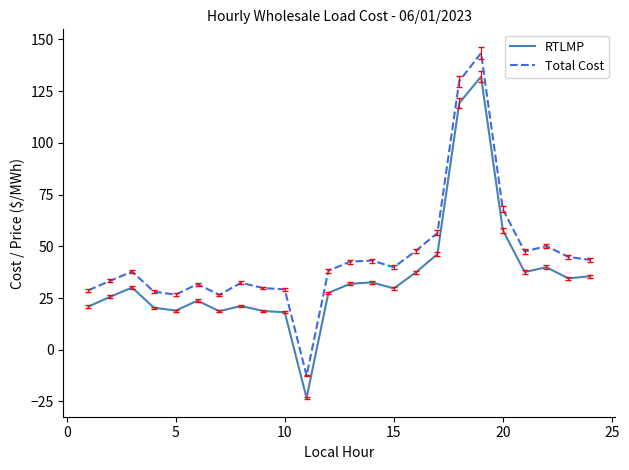

What is the maximum value shown in the chart?

143.4